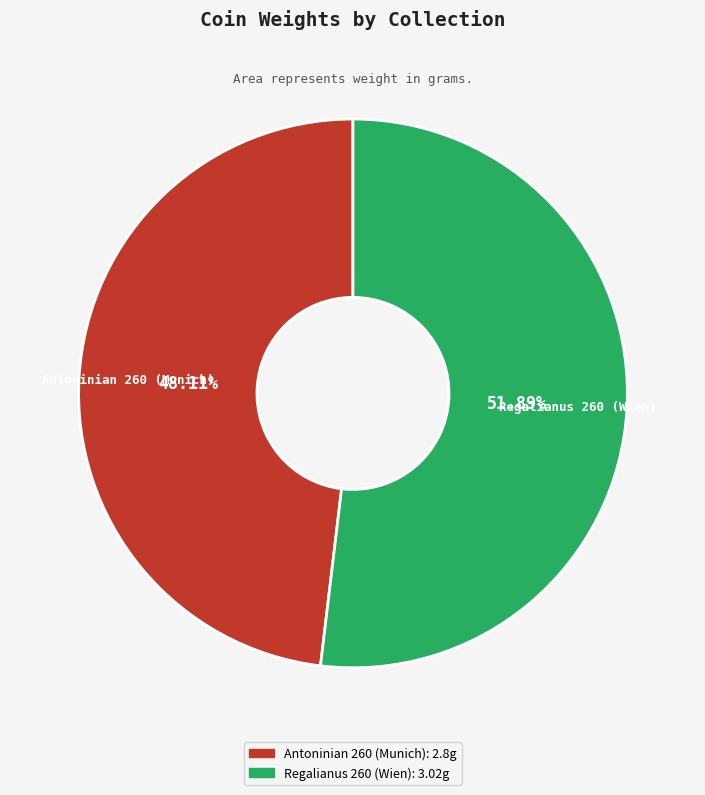

What percentage is NOT represented by Regalianus 260 (Wien)?

48.1%